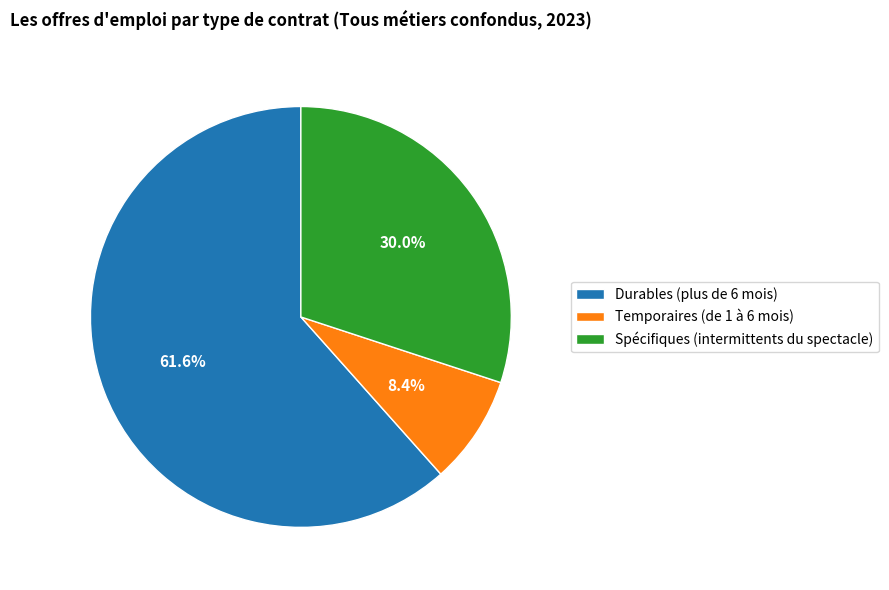

The Spécifiques (intermittents du spectacle) slice represents 16% of the pie. True or false?

False